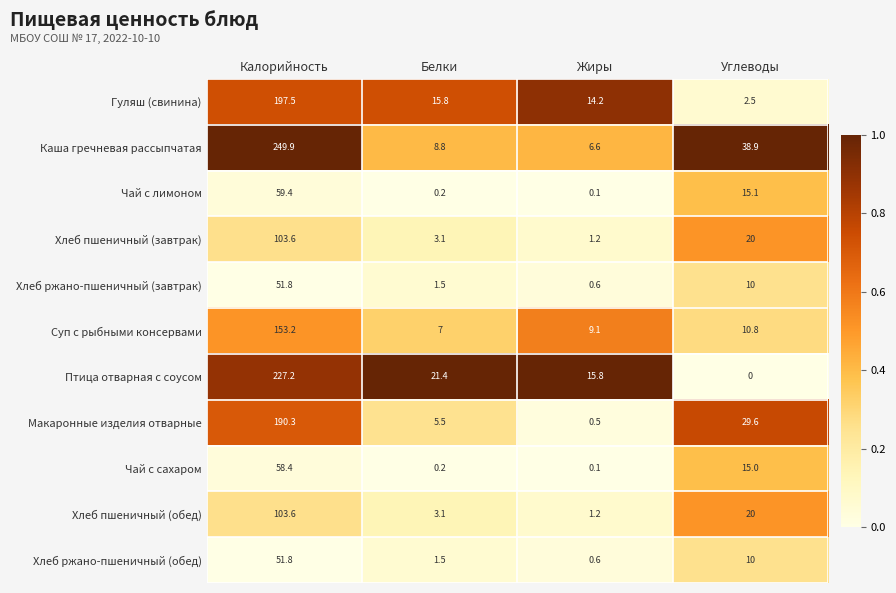

At which category is the sum across all series the highest?

Калорийность